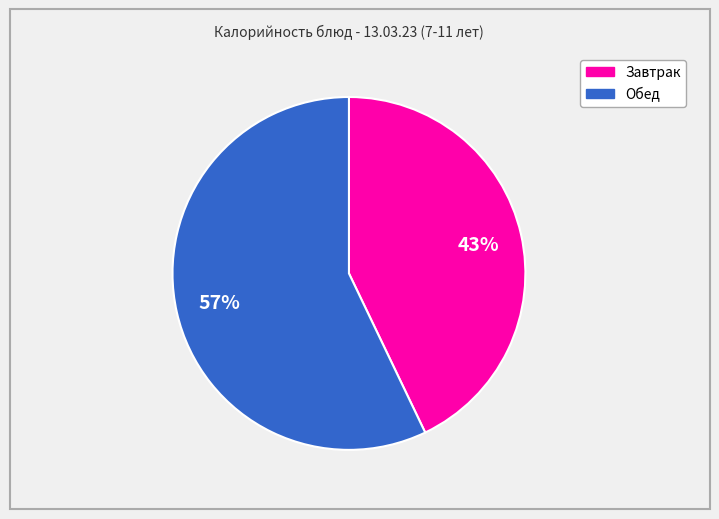

Does any single category account for the majority?

Yes